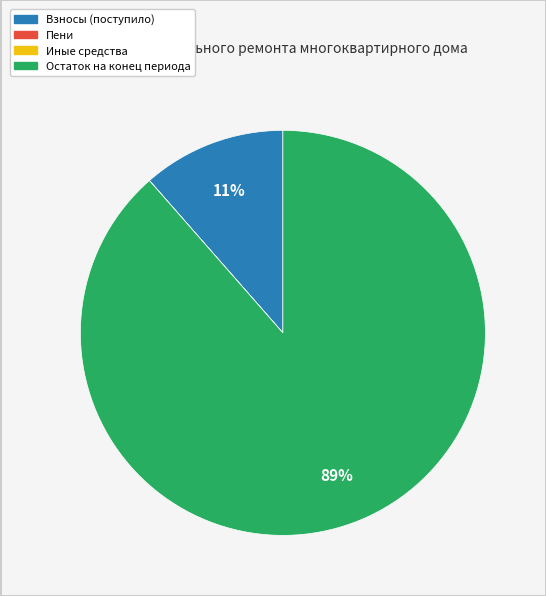

Does any single category account for the majority?

Yes